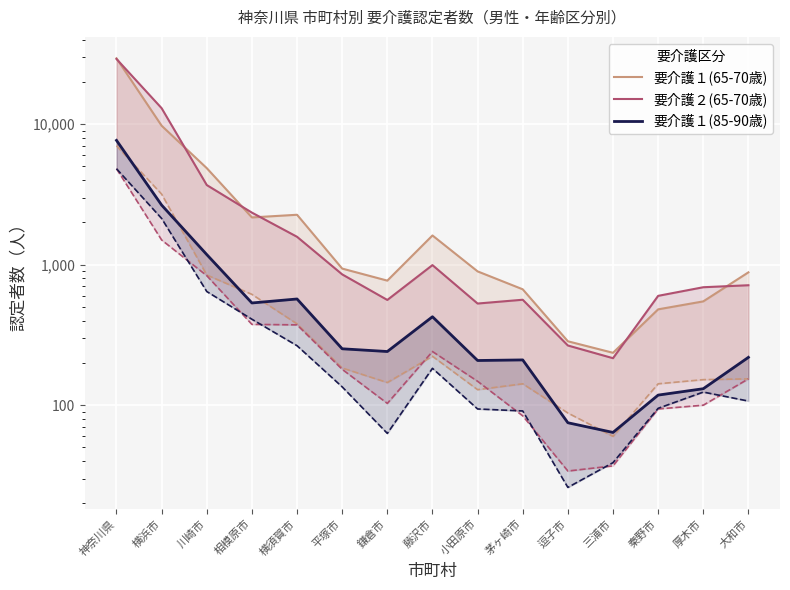

How many lines are shown in the chart?

3